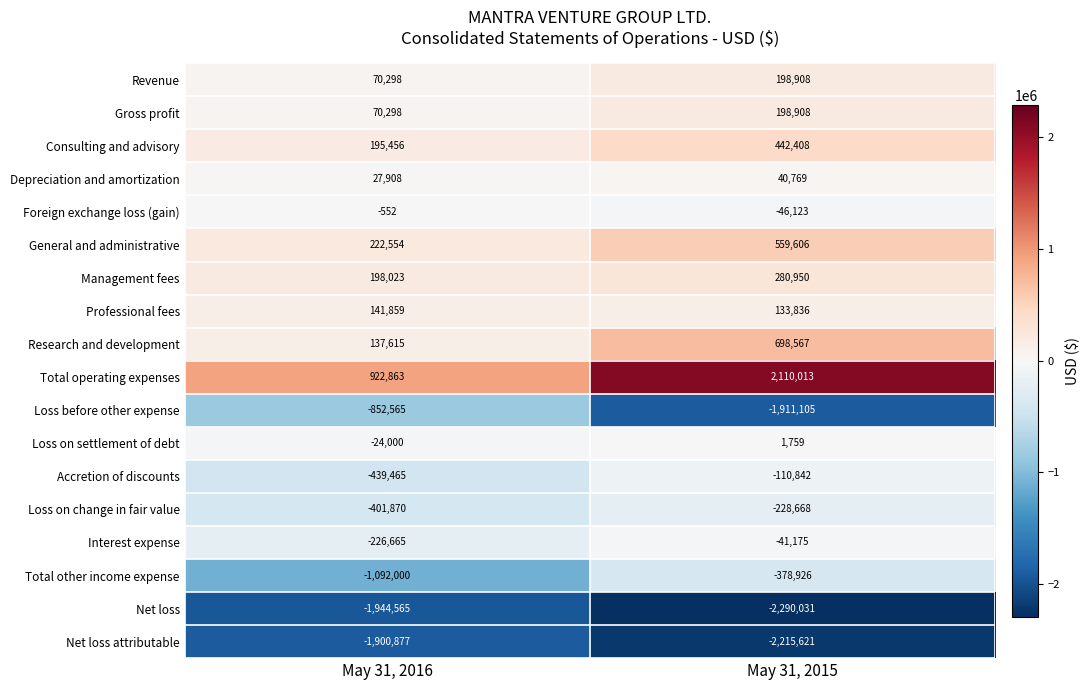

At which category does the chart reach its peak across all series?

May 31, 2015